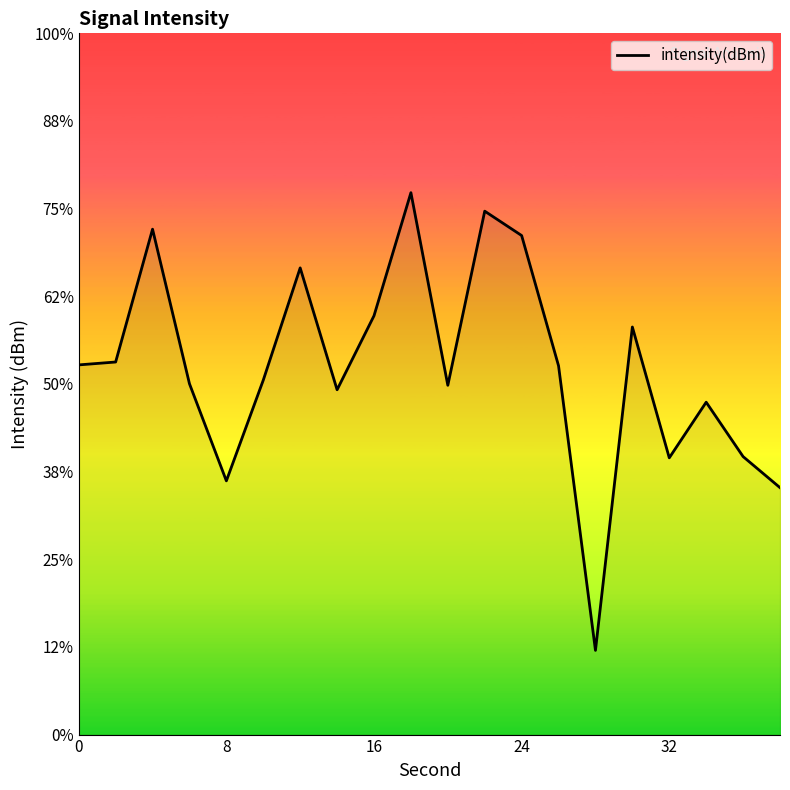

How many points are lower than both their immediate neighbors (excluding endpoints)?

5